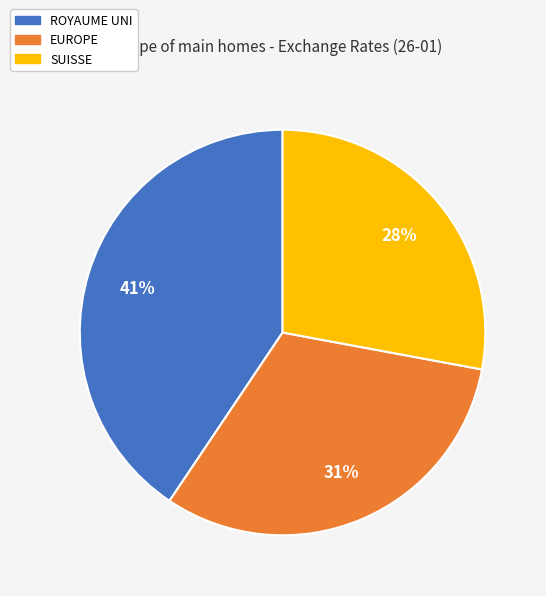

To the nearest percent, what is the average slice percentage?

33%